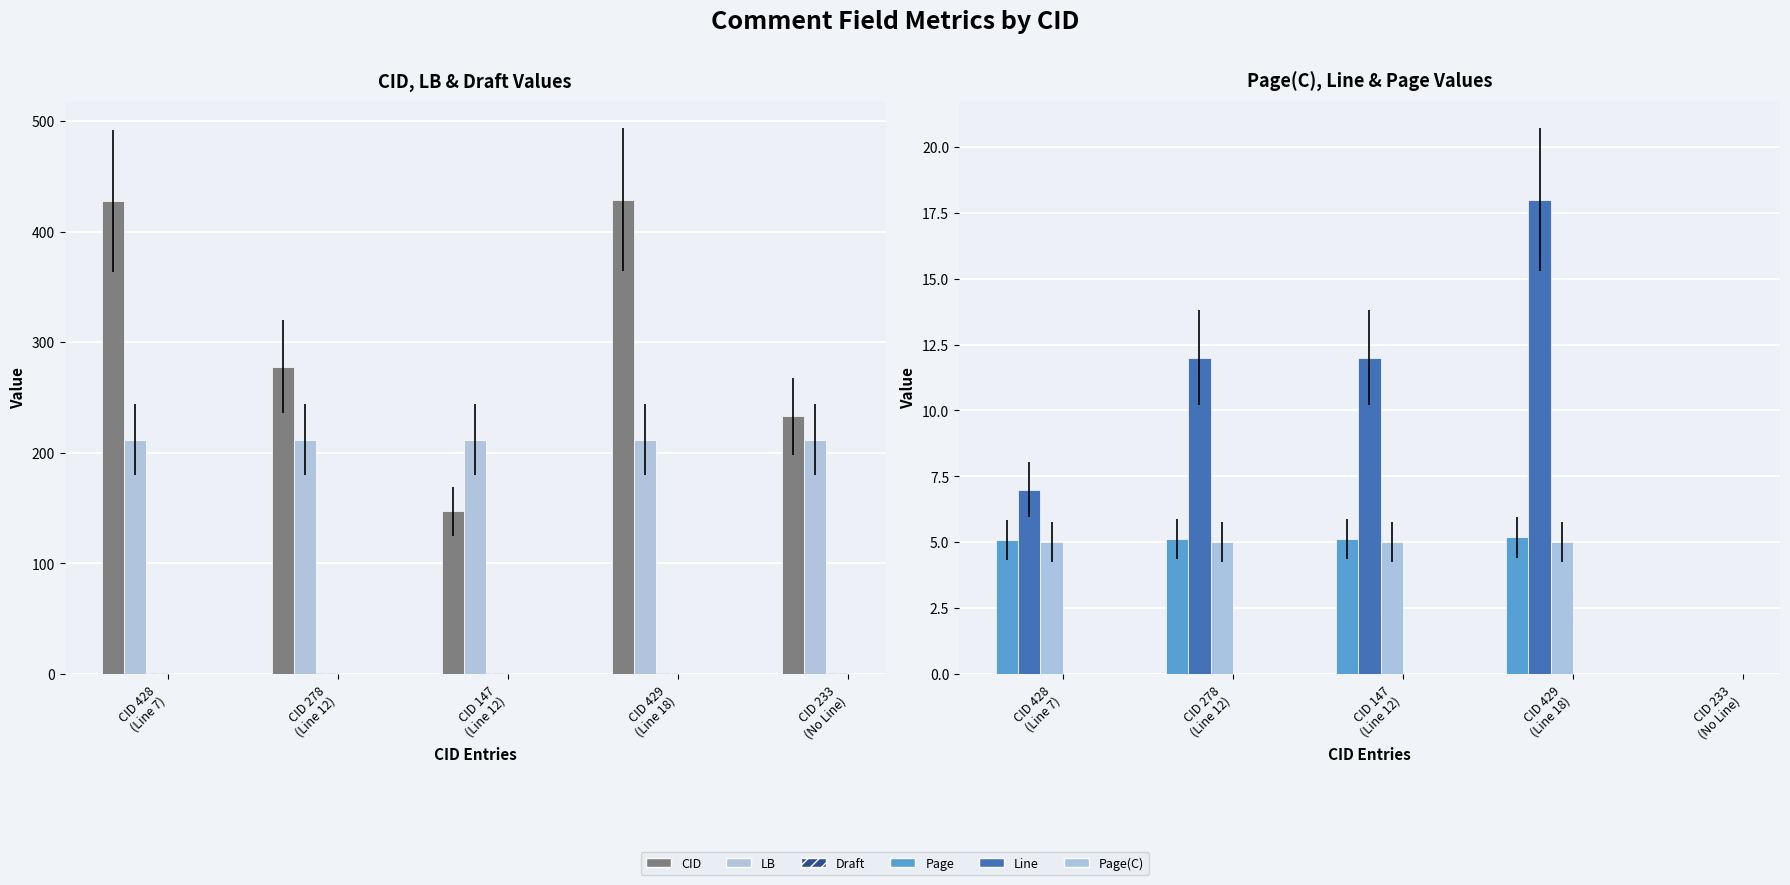

What is the value of the Line bar at the 2nd from the left?

12.0